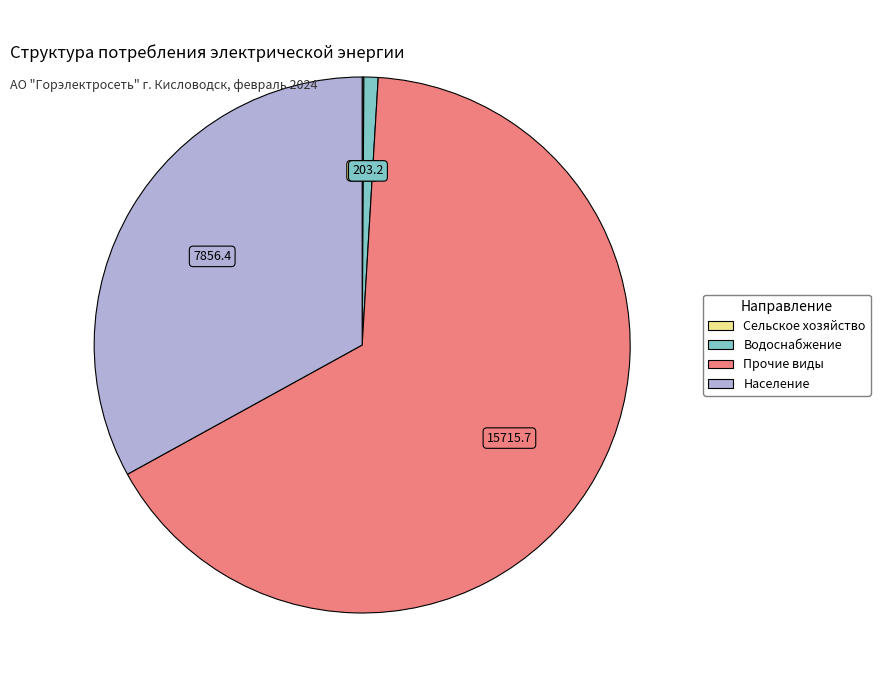

What is the largest slice in the pie chart?

Прочие виды